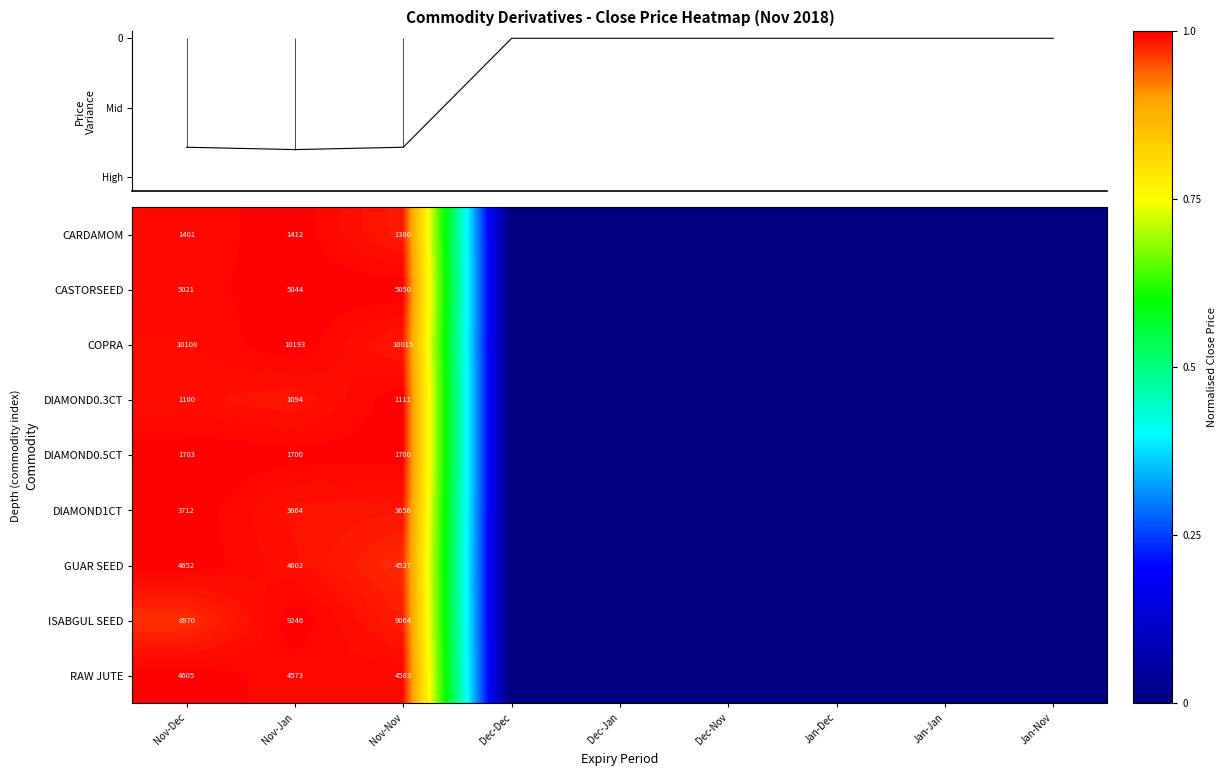

The DIAMOND0.5CT series shows 1700 at Nov-Nov. True or false?

True